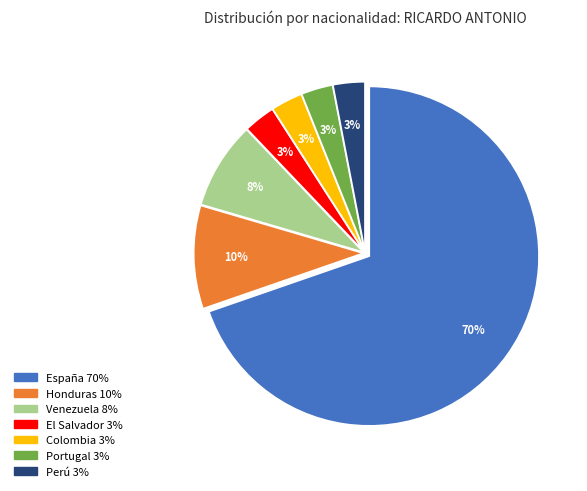

To the nearest percent, what portion does Venezuela represent?

8%